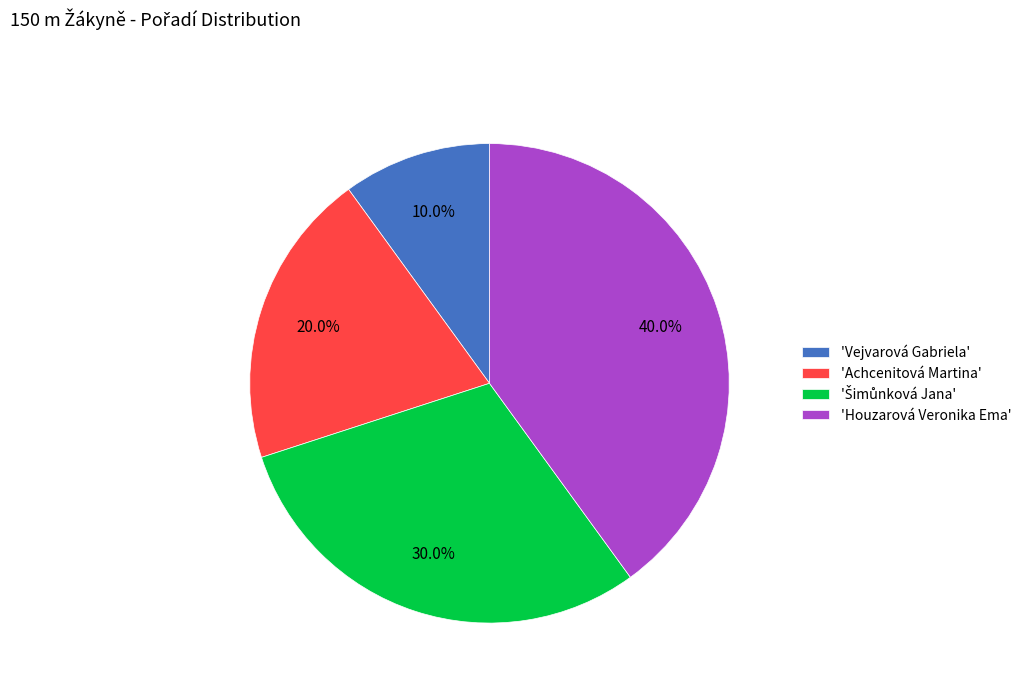

Does 'Achcenitová Martina' represent more than half of the total?

No